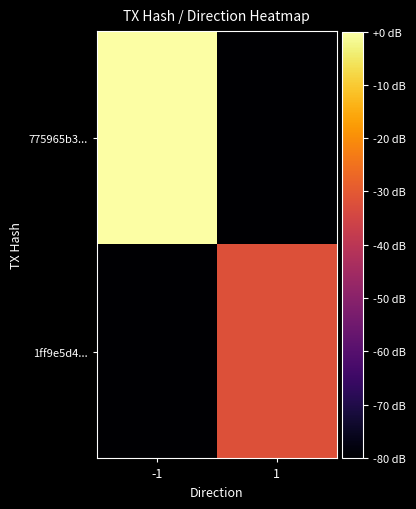

At 1, list the series in order from largest to smallest.

1ff9e5d4..., 775965b3...